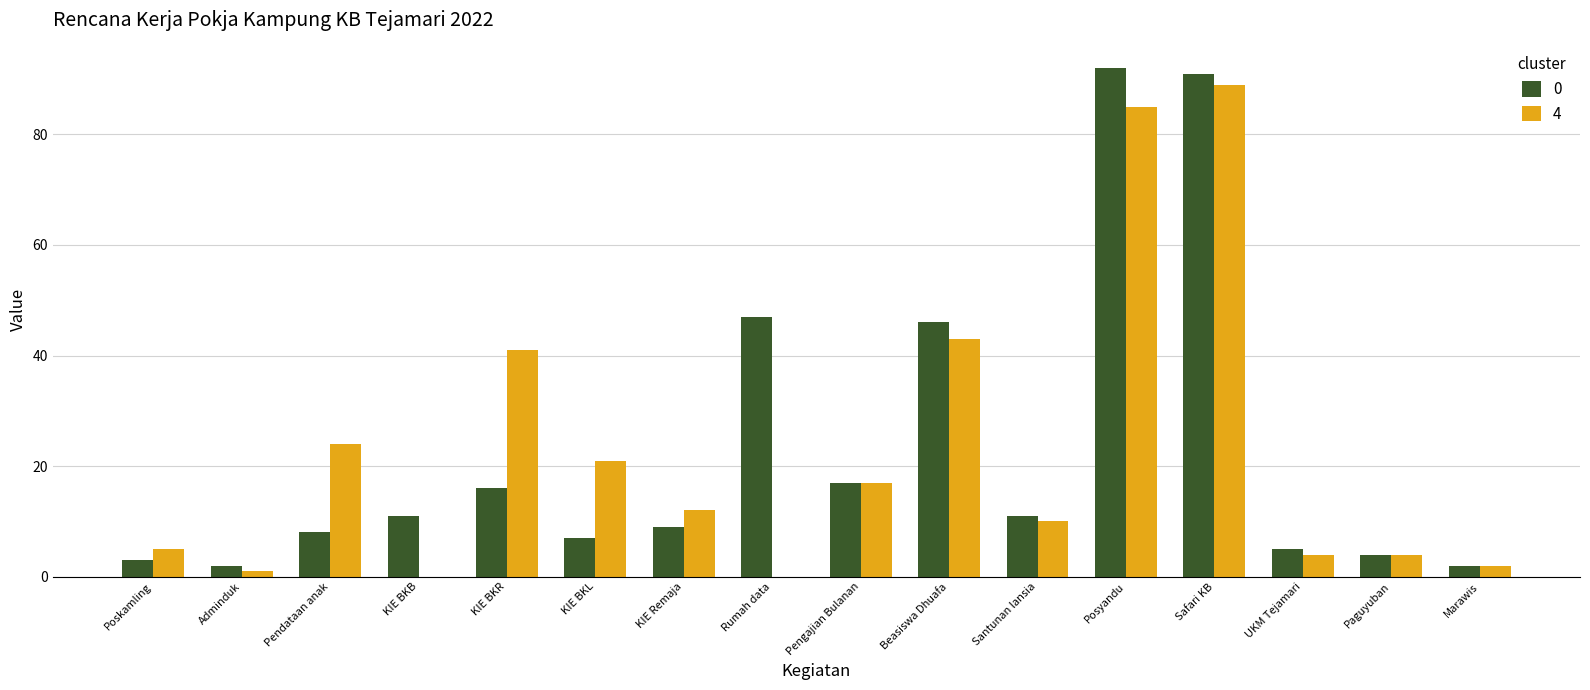

Count the number of categories in the chart.

16